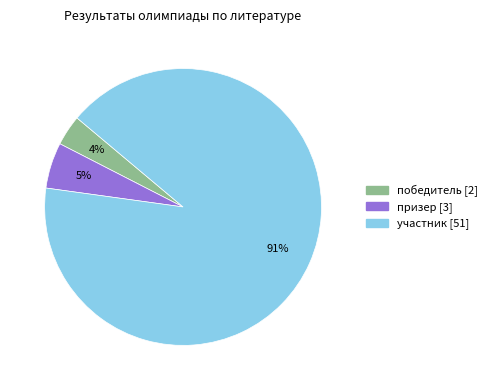

The участник slice represents 91% of the pie. True or false?

True